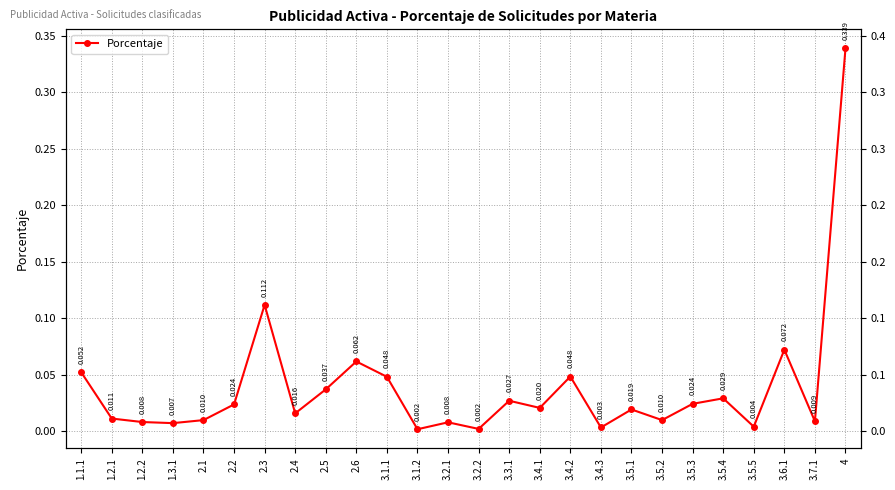

Is it true that the value at 4 is 0.5?

False